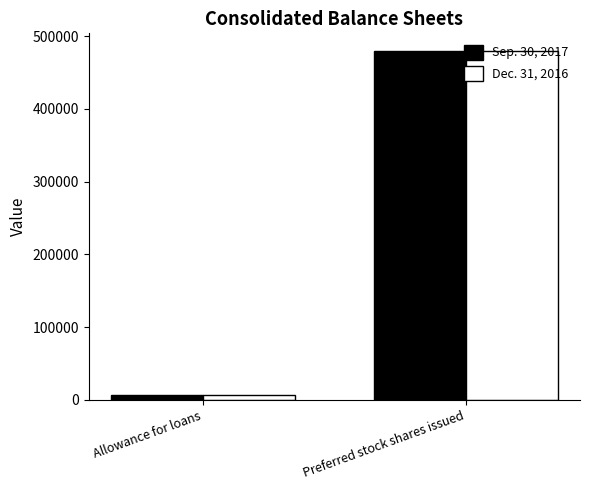

Where is Dec. 31, 2016 nearest to the value 243462?

Allowance for loans